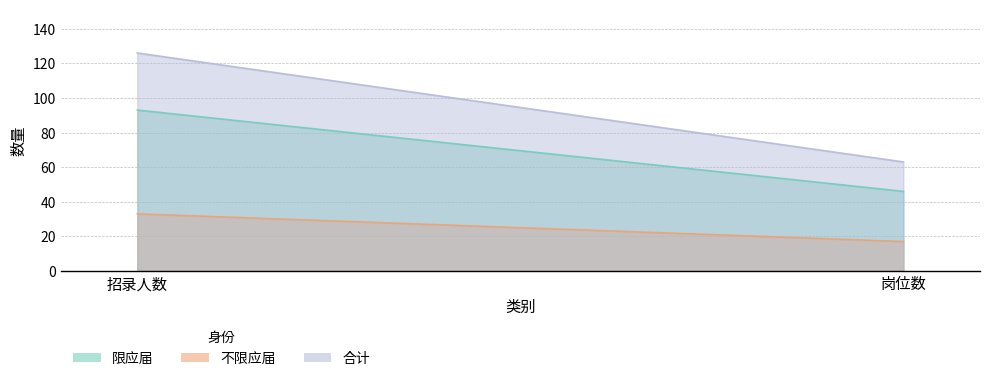

What is the label of the 1st point from the left?

招录人数